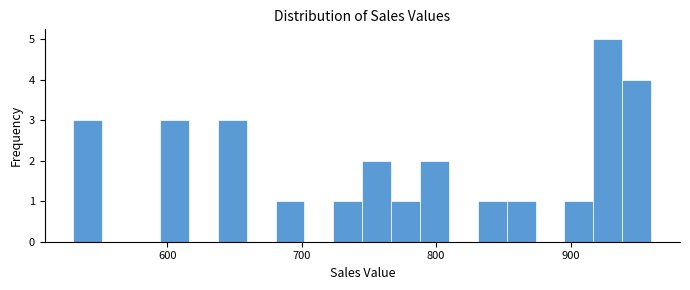

Read against the x-axis, roughly where is the centre of the tallest bar?

930